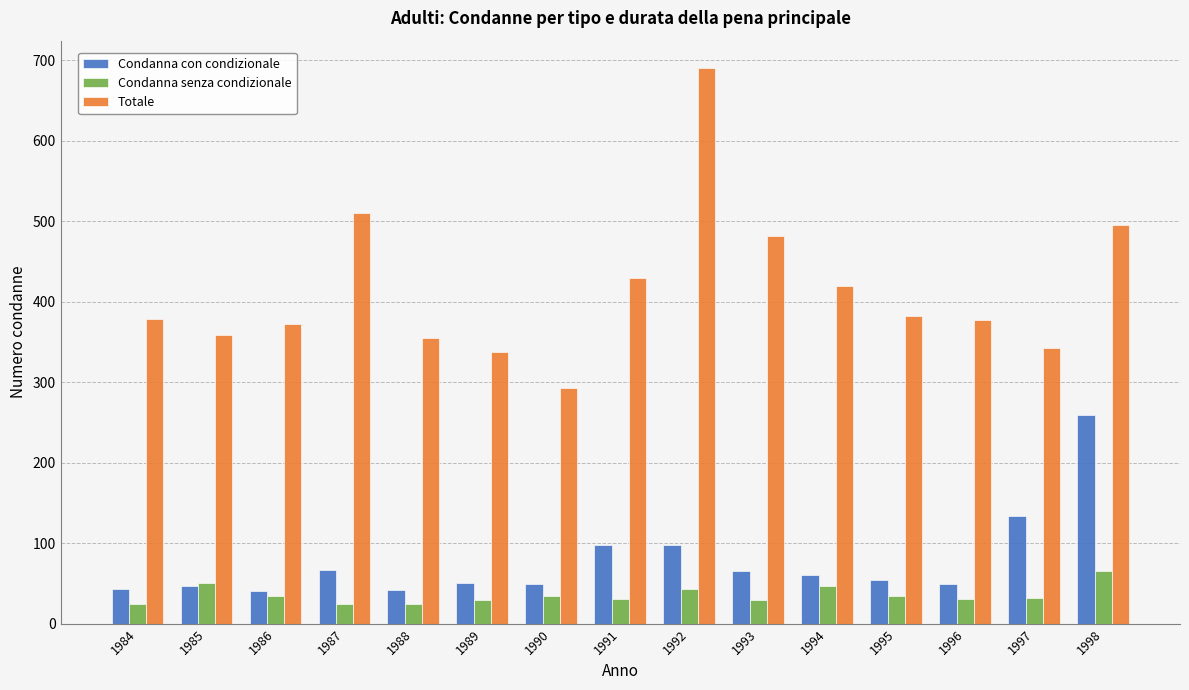

What value does the Totale series have at 1997?

343